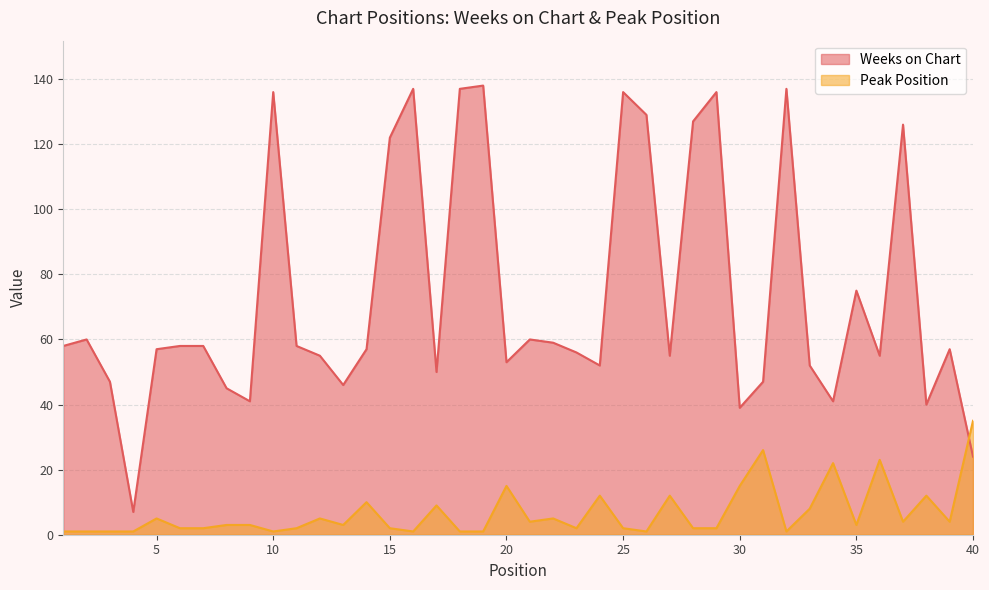

How many intersections are there between Peak Position and Weeks on Chart?

1